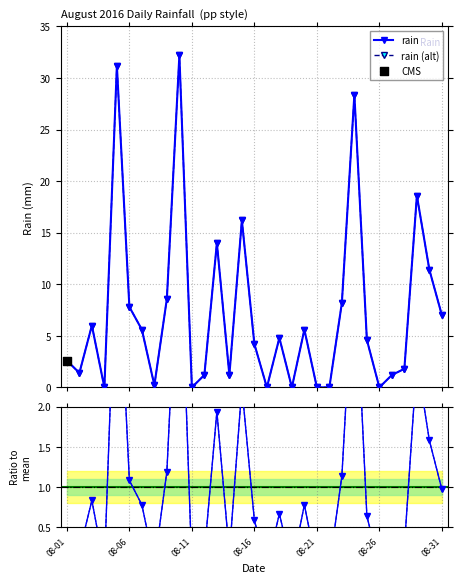

Which series has the largest total across all categories?

rain